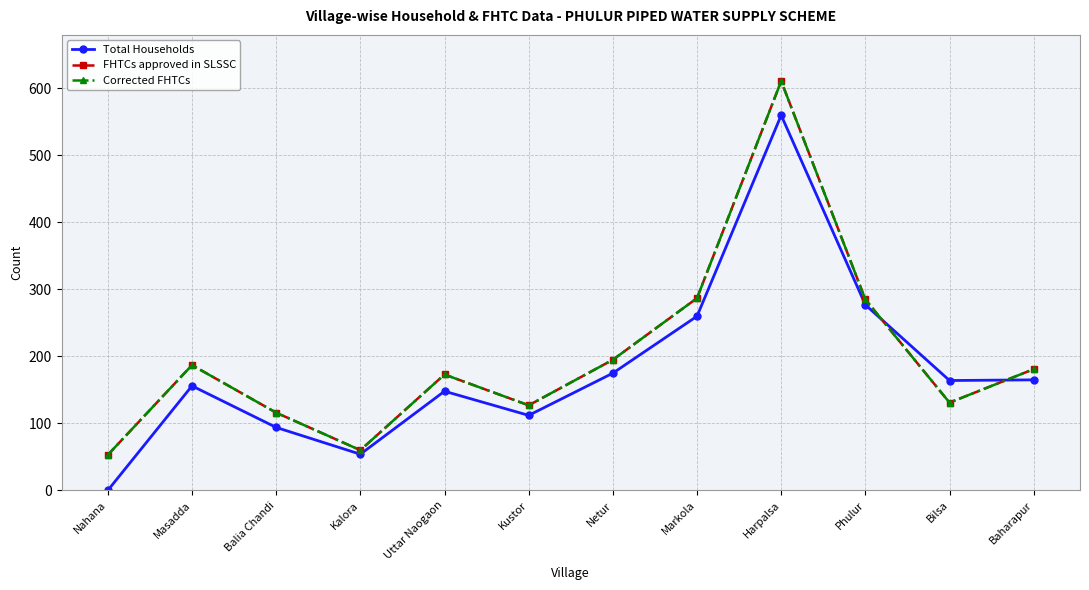

True or false: Corrected FHTCs and FHTCs approved in SLSSC intersect in this chart.

False